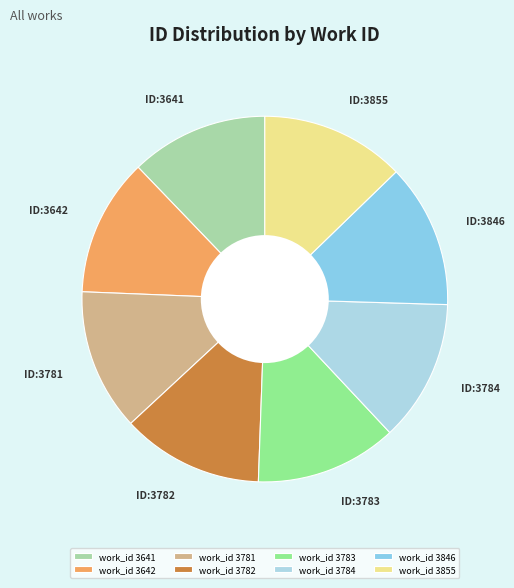

How many segments does this pie chart have?

8